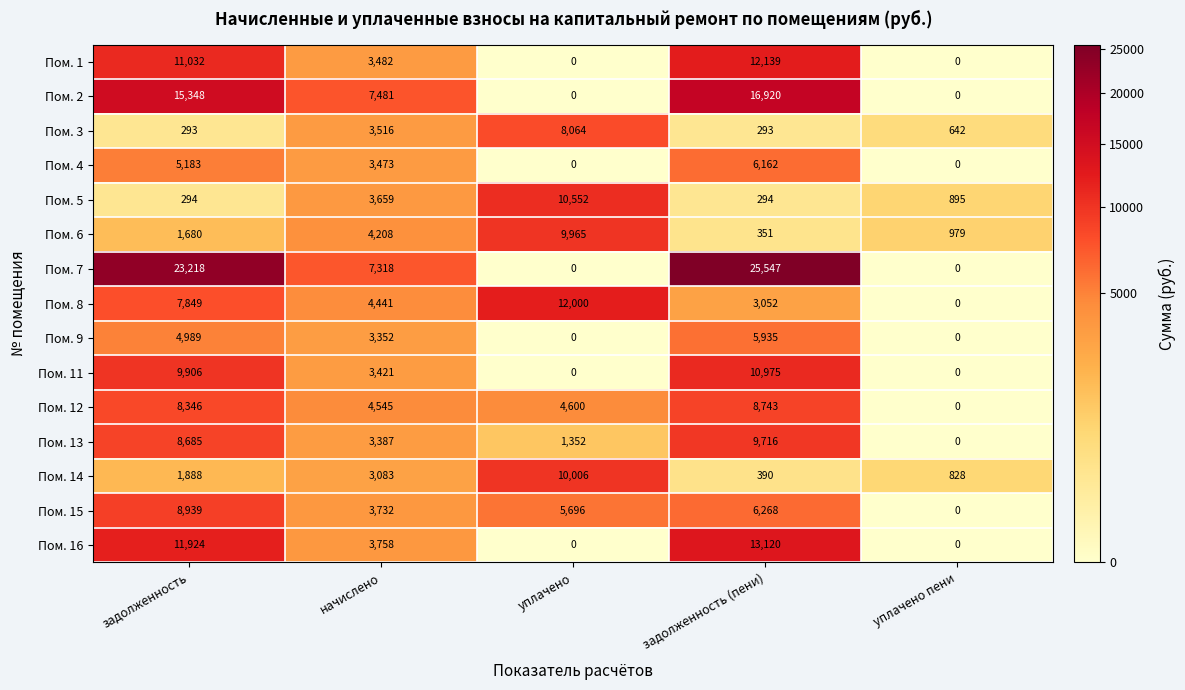

What is the difference between the maximum and minimum values in the Пом. 15 series?

8939